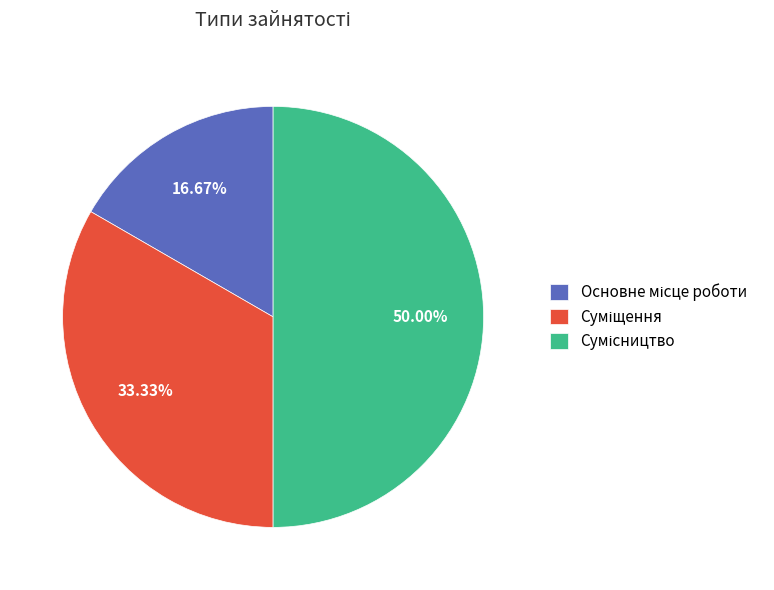

Is it true that Основне місце роботи is 3% of the pie?

False